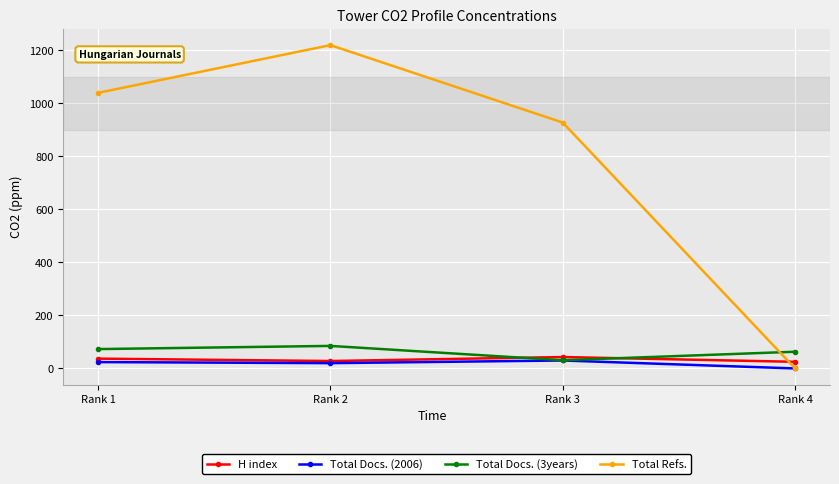

What is the maximum value shown in the chart?

1219